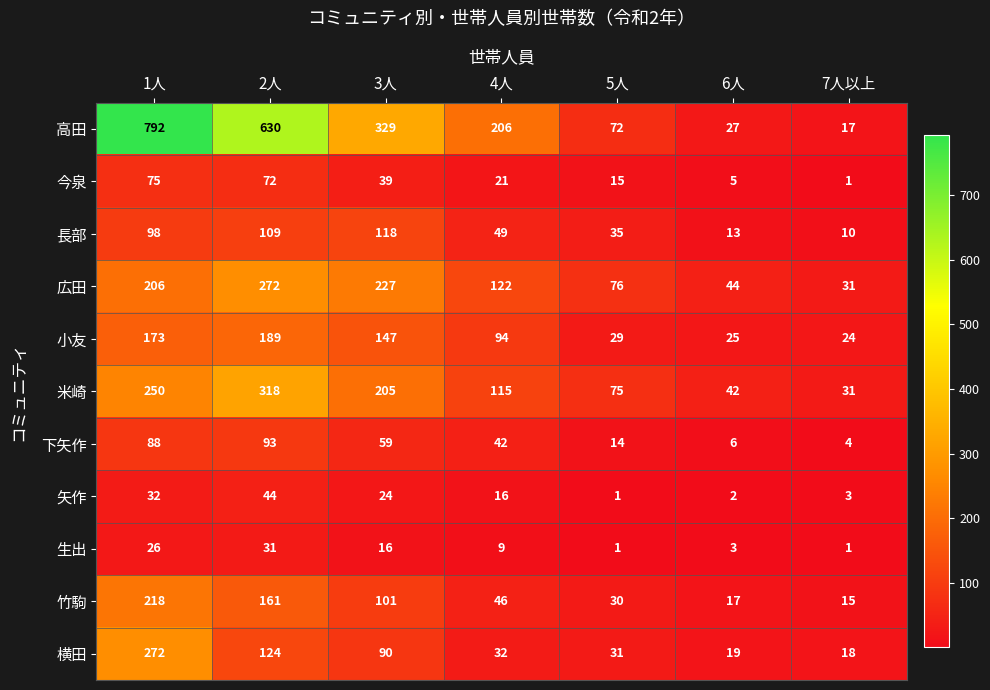

Where is 小友 nearest to the value 106?

4人